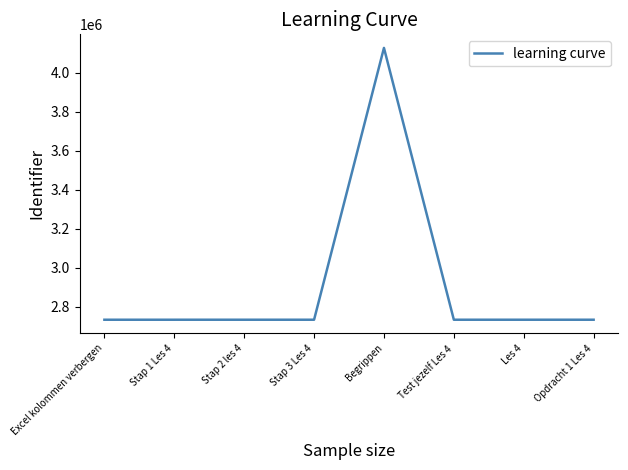

At which category does the chart reach its peak across all series?

Begrippen